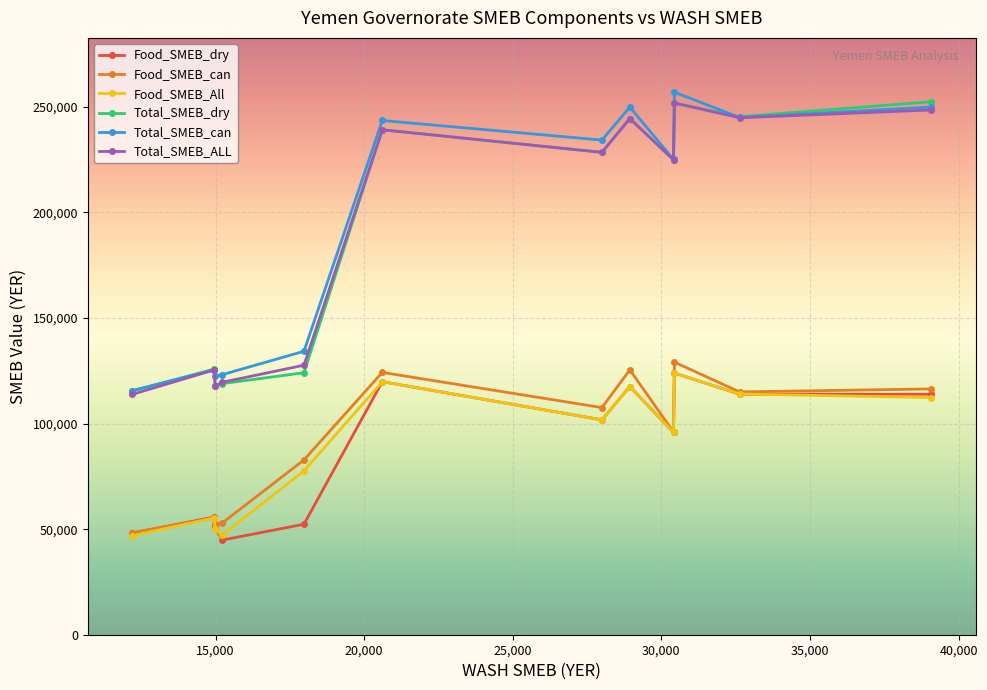

Count the number of data series in this chart.

6